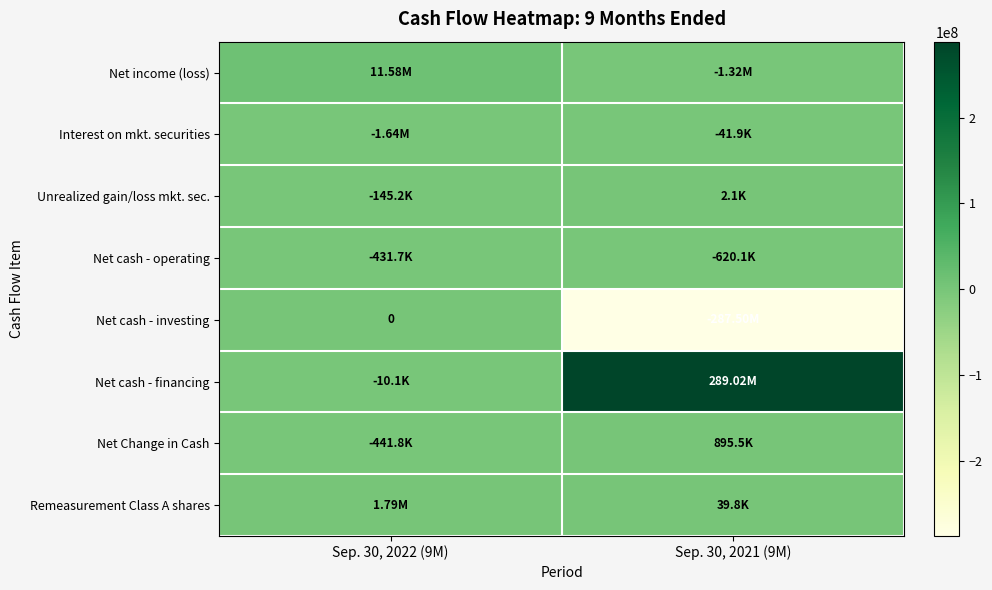

At which label is Net cash - operating closest to -525856?

Sep. 30, 2022 (9M)